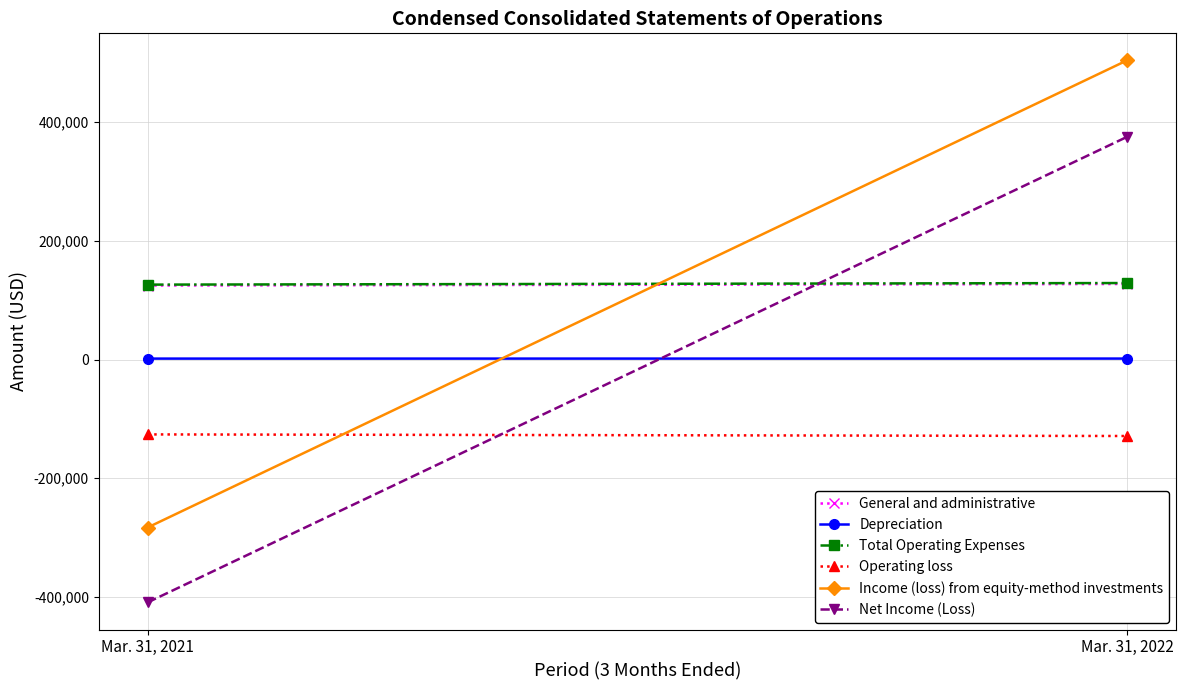

Rank the series at Mar. 31, 2021 from highest to lowest value.

Total Operating Expenses, General and administrative, Depreciation, Operating loss, Income (loss) from equity-method investments, Net Income (Loss)